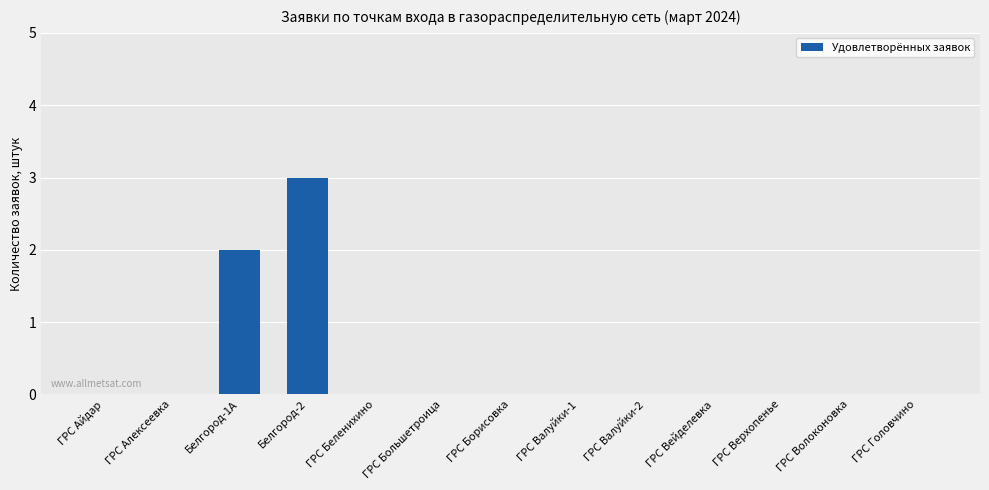

What is the sum of all values?

5